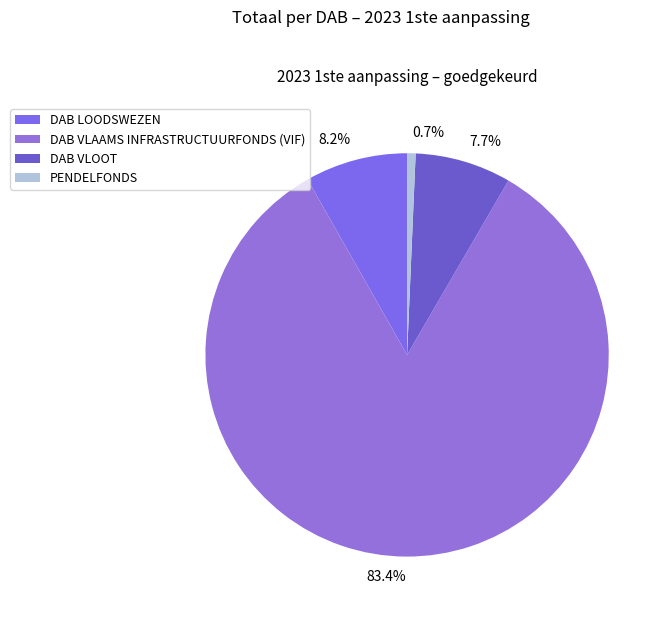

To the nearest percent, what portion does DAB VLOOT represent?

8%